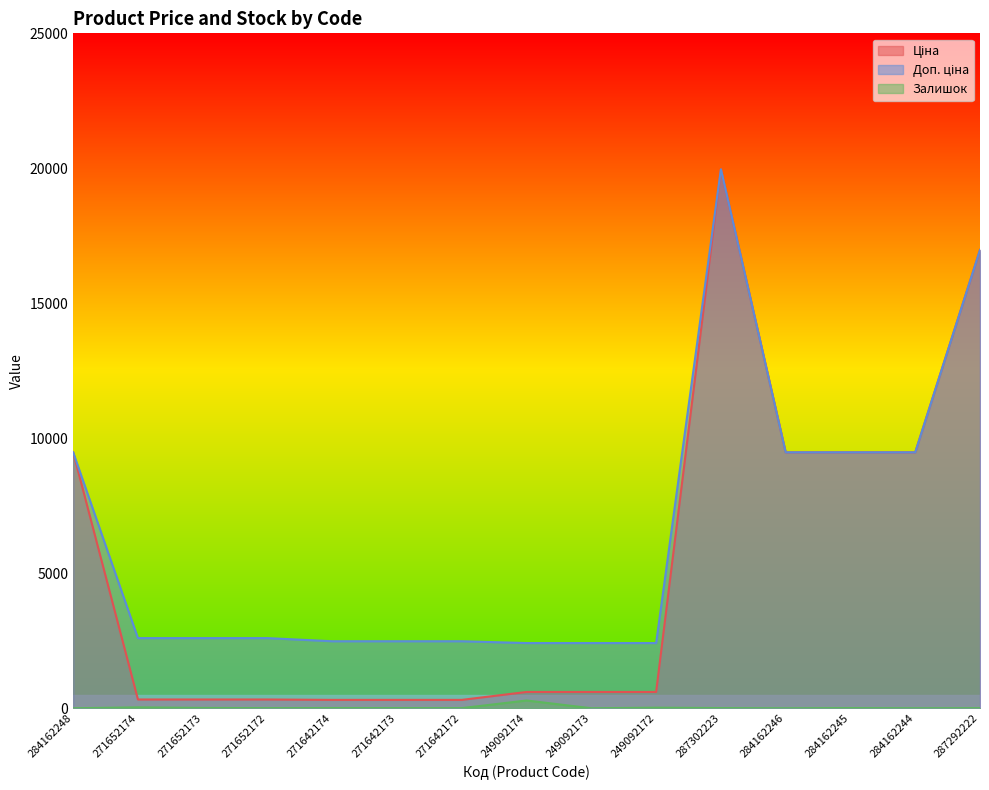

Rank the series by their average value, from highest to lowest.

Доп. ціна, Ціна, Залишок